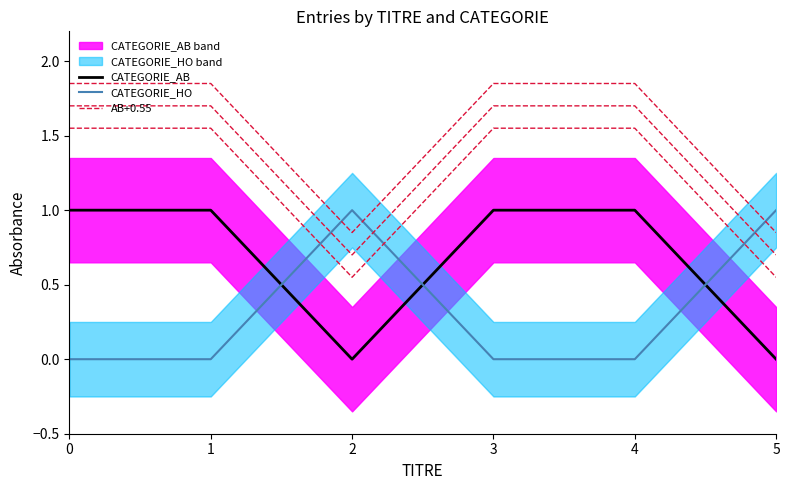

Is this an area chart (filled region under the line)?

No